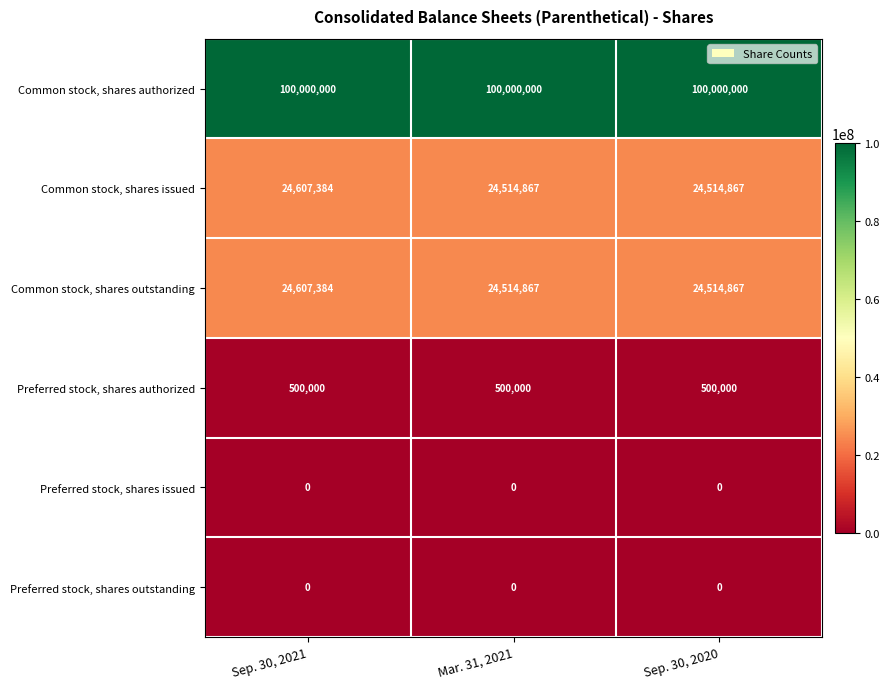

What is the minimum value for Preferred stock, shares authorized?

500000